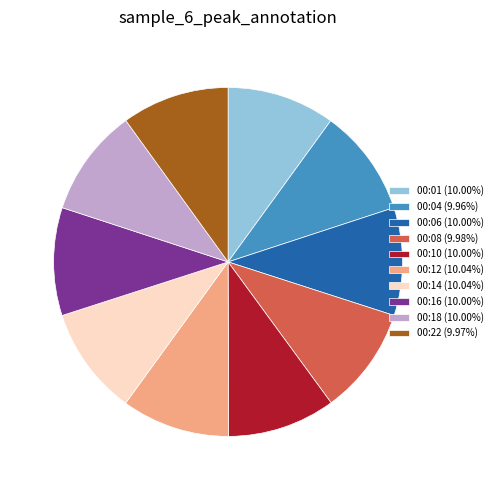

Is the sum of 00:06 (10.00%) and 00:04 (9.96%) greater than half?

No